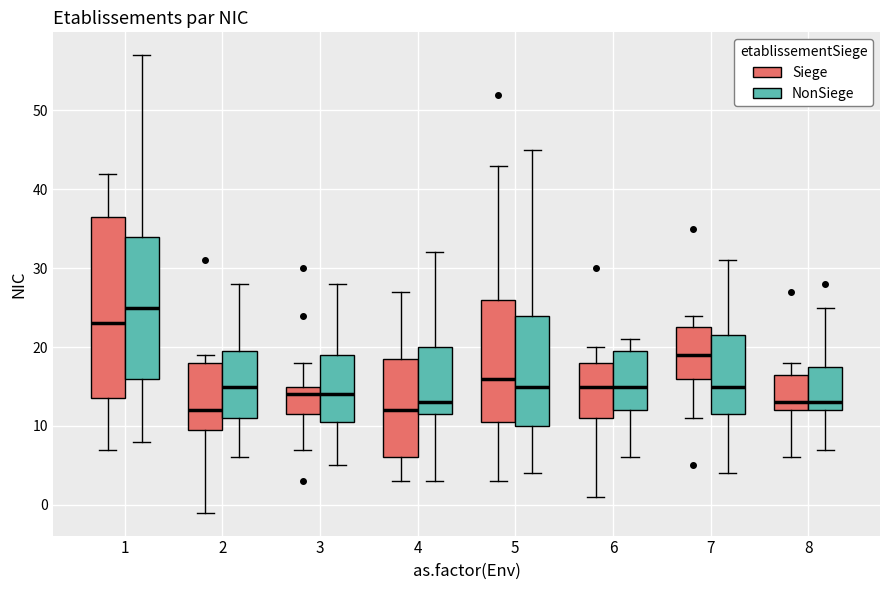

Reading left to right, read every box against the y-axis: the position of its median line, the range the box covers, and the ends of its whiskers. The values are not printed on the chart, so give them approximately, as read against the axis.

1 (Siege): median 23, box 14 to 37, whiskers 7 to 42
1 (NonSiege): median 25, box 16 to 34, whiskers 8 to 57
2 (Siege): median 12, box 10 to 18, whiskers -1 to 19
2 (NonSiege): median 15, box 11 to 20, whiskers 6 to 28
3 (Siege): median 14, box 12 to 15, whiskers 7 to 18
3 (NonSiege): median 14, box 11 to 19, whiskers 5 to 28
4 (Siege): median 12, box 6 to 19, whiskers 3 to 27
4 (NonSiege): median 13, box 12 to 20, whiskers 3 to 32
5 (Siege): median 16, box 11 to 26, whiskers 3 to 43
5 (NonSiege): median 15, box 10 to 24, whiskers 4 to 45
6 (Siege): median 15, box 11 to 18, whiskers 1 to 20
6 (NonSiege): median 15, box 12 to 20, whiskers 6 to 21
7 (Siege): median 19, box 16 to 23, whiskers 11 to 24
7 (NonSiege): median 15, box 12 to 22, whiskers 4 to 31
8 (Siege): median 13, box 12 to 17, whiskers 6 to 18
8 (NonSiege): median 13, box 12 to 18, whiskers 7 to 25